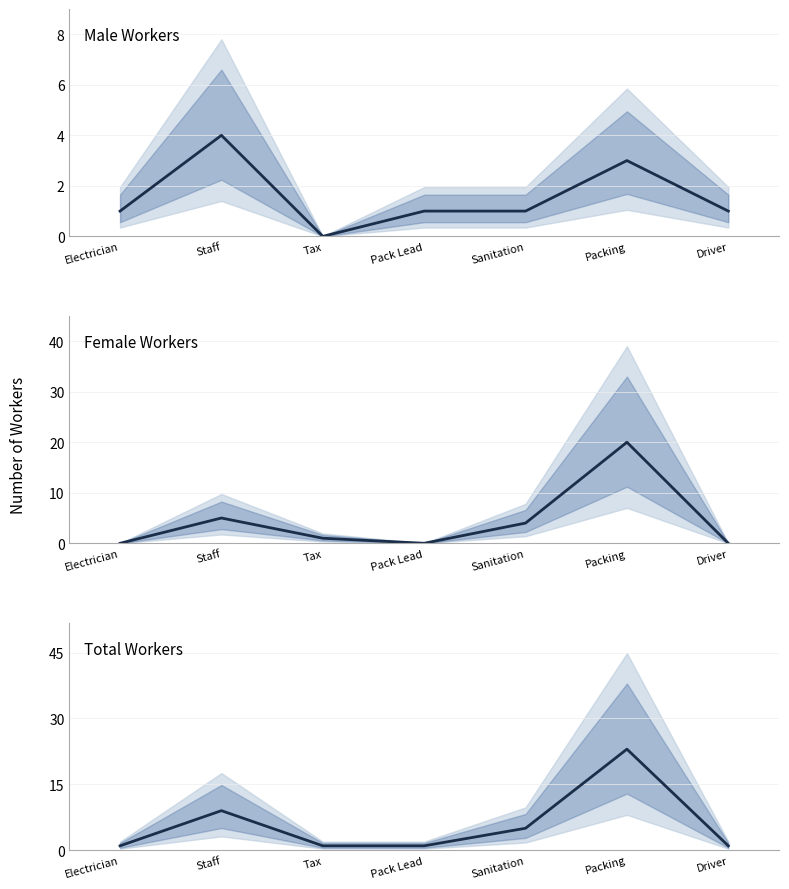

What are all the series names shown in the legend?

Male Workers, Female Workers, Total Workers